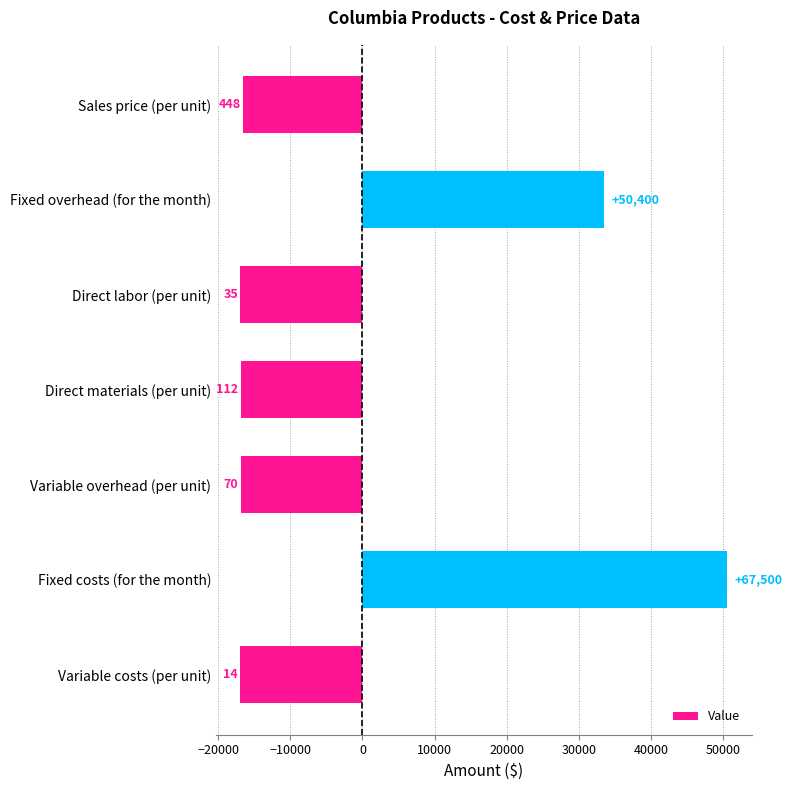

Does the chart contain any negative values?

Yes